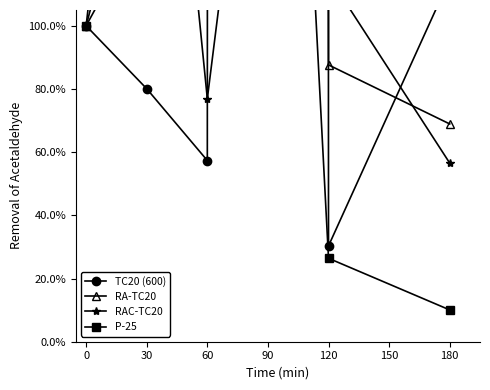

The P-25 series shows 26.4 at 120. True or false?

True